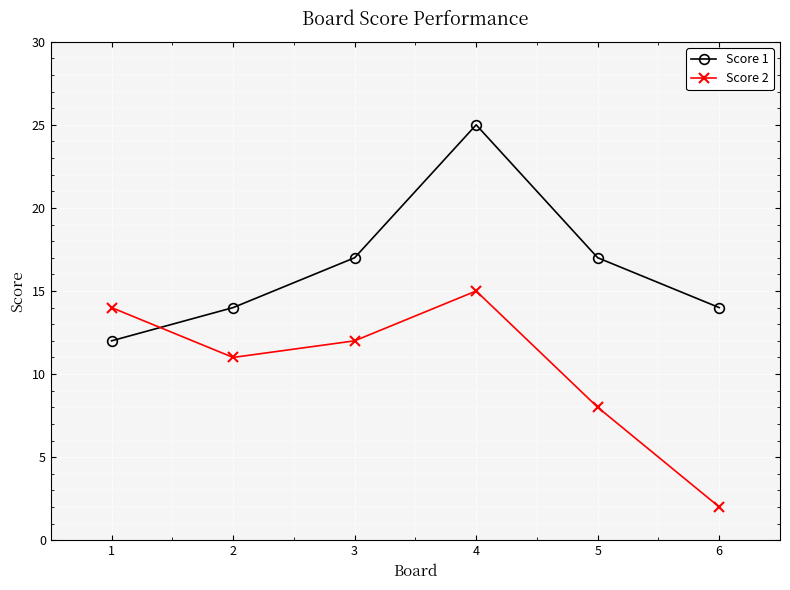

At 6, list the series in order from smallest to largest.

Score 2, Score 1